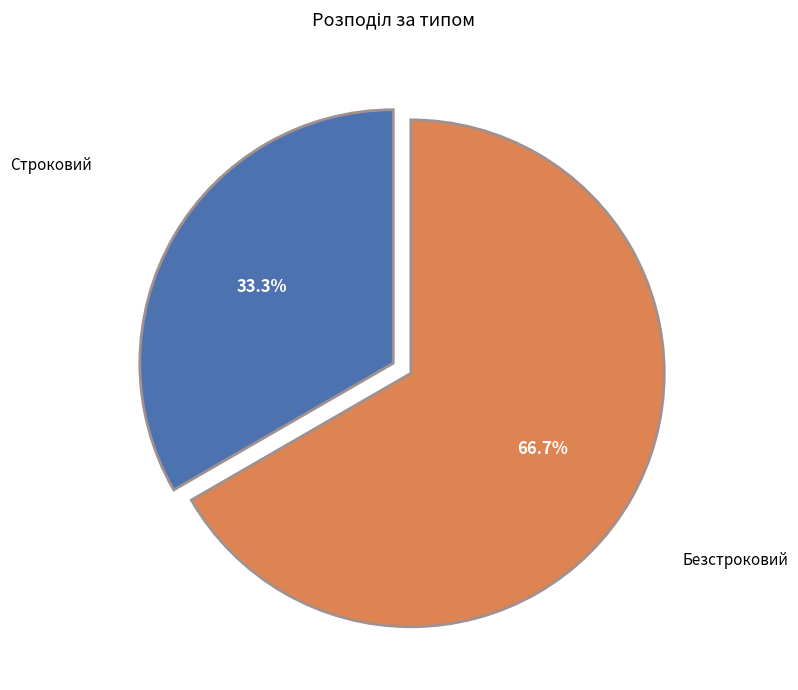

Does any single category account for the majority?

Yes